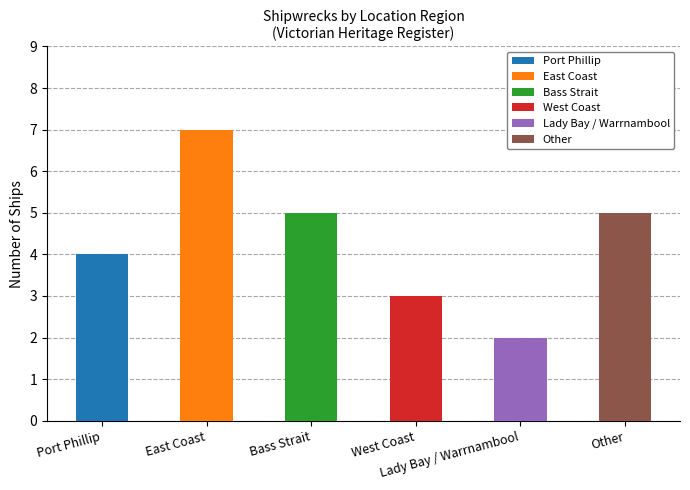

How many values are between 3 and 5?

4